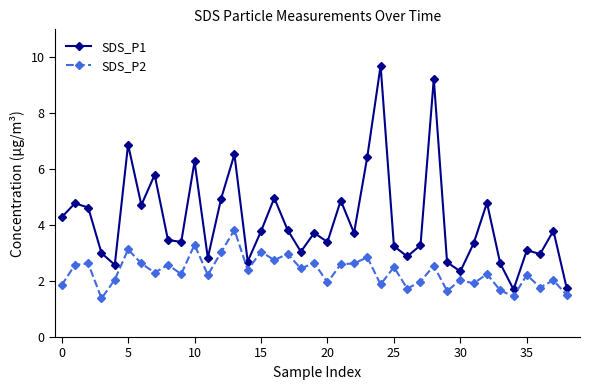

What is the value of the SDS_P1 point at the 34th from the left?

2.6